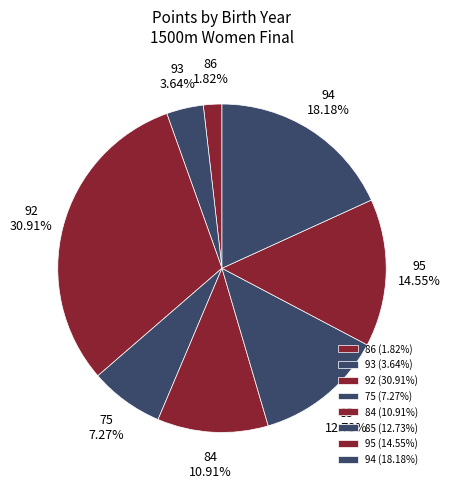

How many slices are in this pie chart?

8